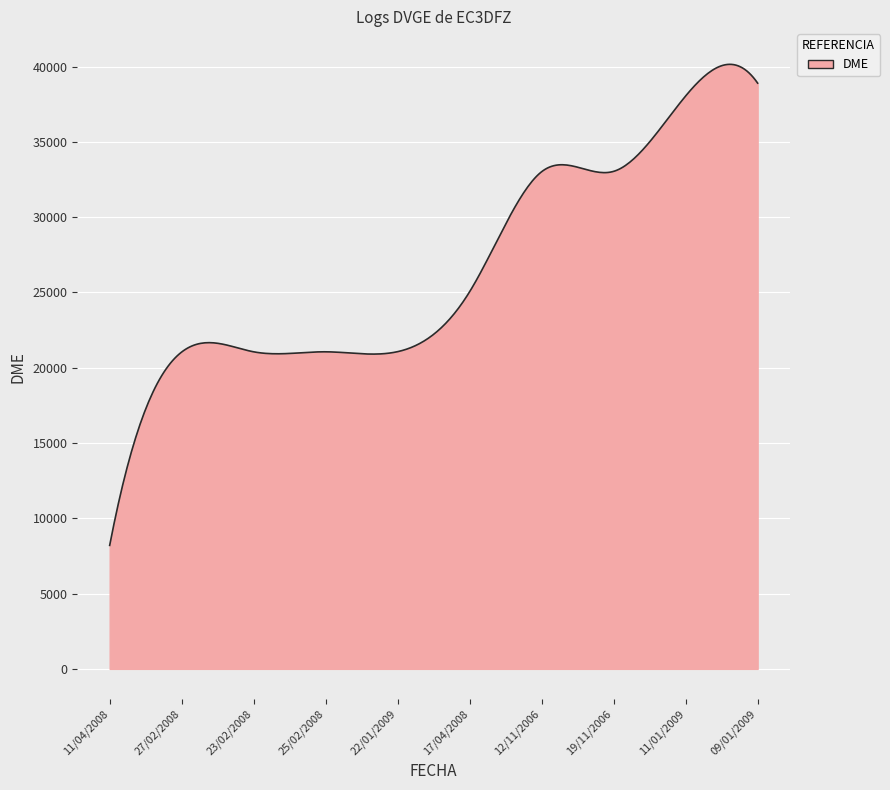

What is the difference between the maximum and minimum values?

31947.6